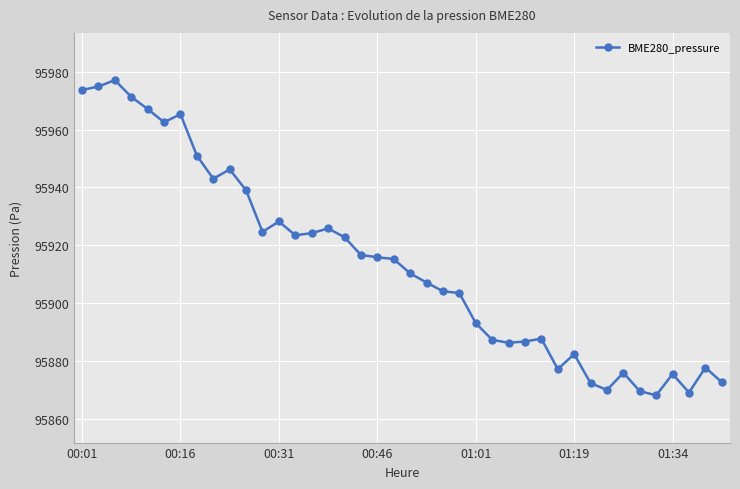

What is the sum of all values?

3836543.6